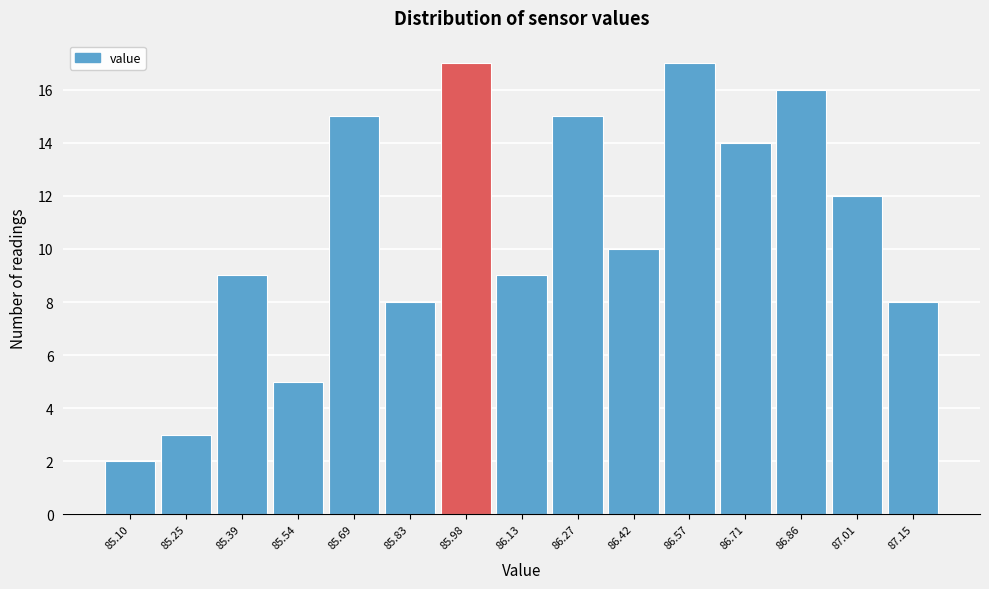

Reading left to right, what are all the values shown in this chart?

2	3	9	5	15	8	17	9	15	10	17	14	16	12	8